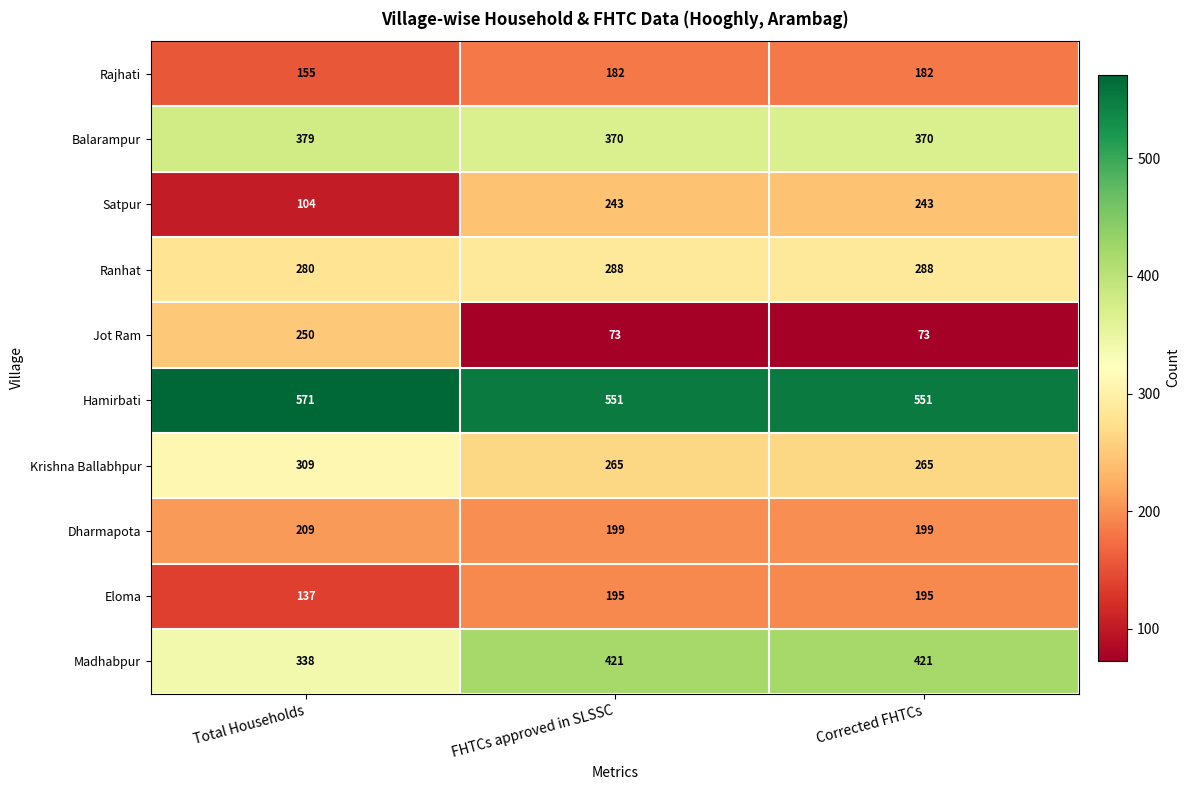

At Total Households, list the series in order from largest to smallest.

Hamirbati, Balarampur, Madhabpur, Krishna Ballabhpur, Ranhat, Jot Ram, Dharmapota, Rajhati, Eloma, Satpur